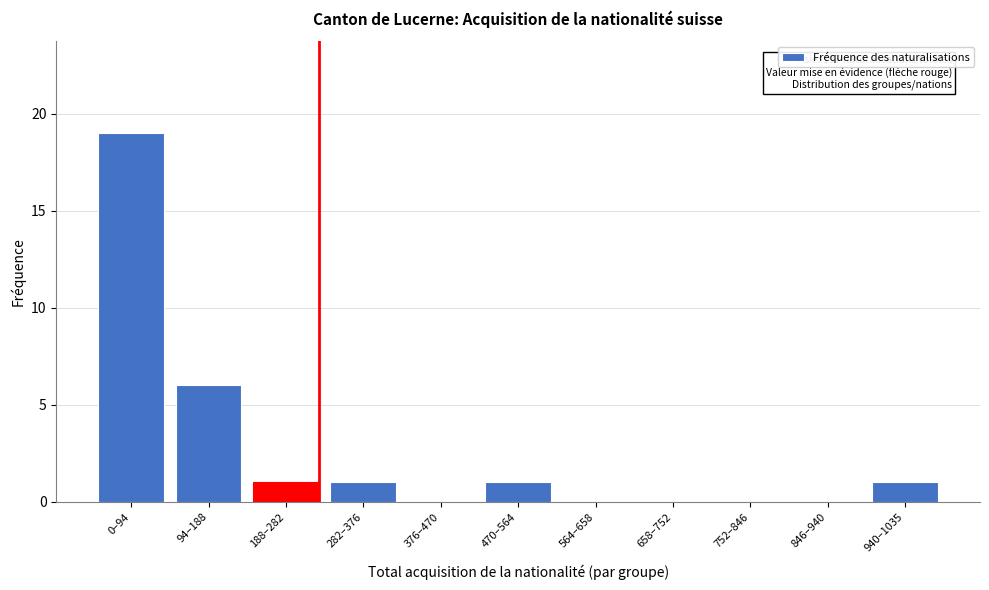

Reading left to right, list all the values displayed in this chart.

0–94=19	94–188=6	188–282=1	282–376=1	376–470=0	470–564=1	564–658=0	658–752=0	752–846=0	846–940=0	940–1035=1